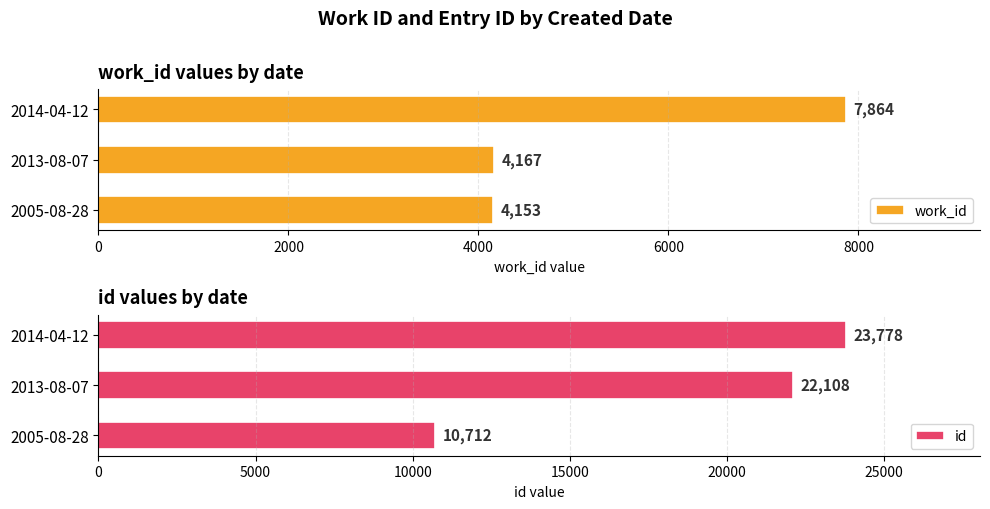

Which series has the largest range (max minus min)?

id